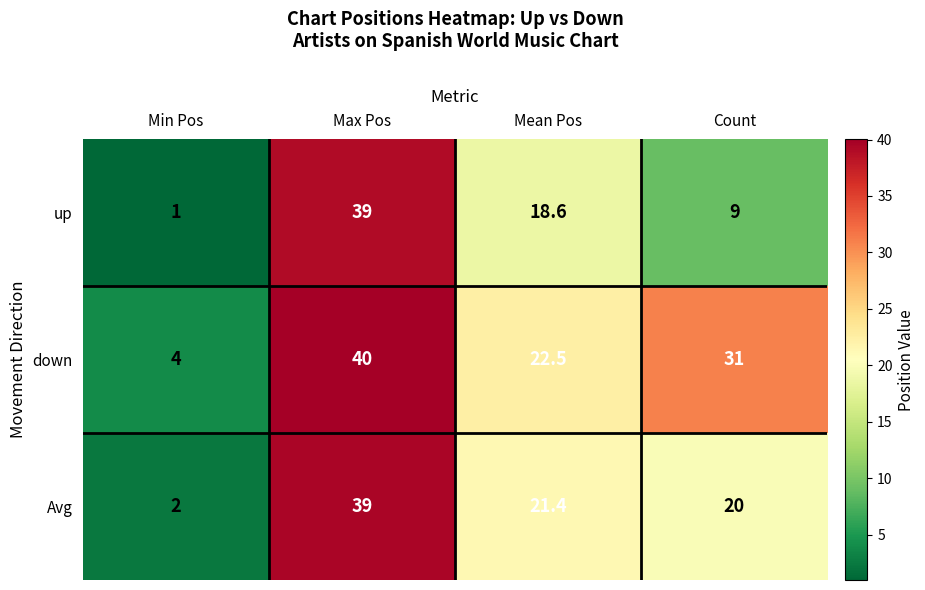

How many series are shown in this chart?

3